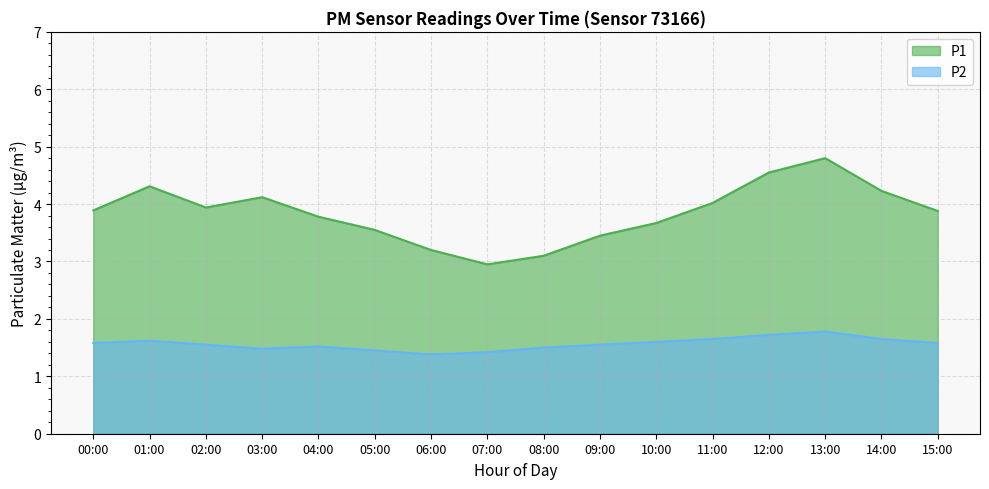

List the labels in order of P2 value, smallest first.

06:00, 07:00, 05:00, 03:00, 08:00, 04:00, 02:00, 09:00, 00:00, 15:00, 10:00, 01:00, 11:00, 14:00, 12:00, 13:00